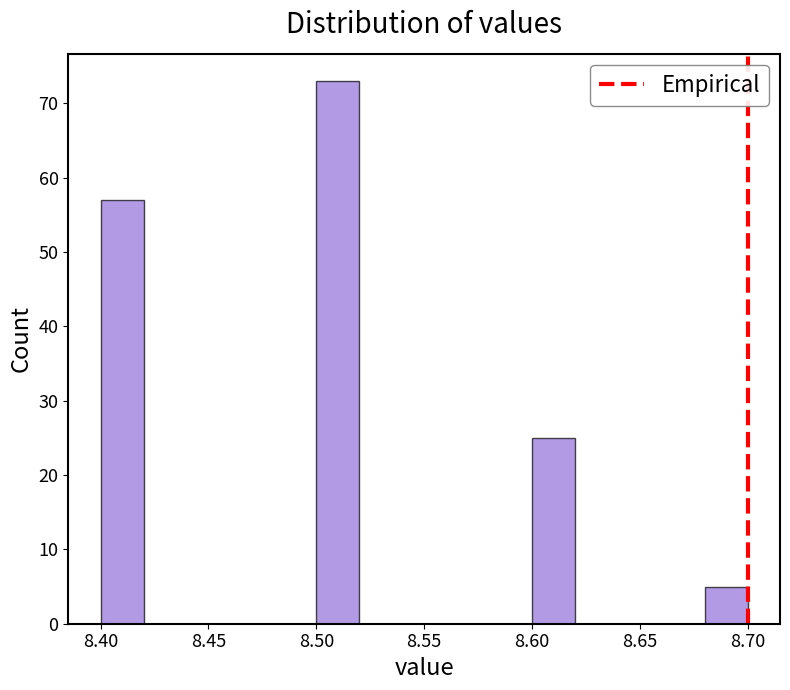

Reading left to right, transcribe this chart: for each bar, give the range it covers on the x-axis and its height. The values are not printed on the chart, so give them approximately, as read against the axis.

8.40 to 8.42: 57
8.42 to 8.44: 0
8.44 to 8.46: 0
8.46 to 8.48: 0
8.48 to 8.50: 0
8.50 to 8.52: 73
8.52 to 8.54: 0
8.54 to 8.56: 0
8.56 to 8.58: 0
8.58 to 8.60: 0
8.60 to 8.62: 25
8.62 to 8.64: 0
8.64 to 8.66: 0
8.66 to 8.68: 0
8.68 to 8.70: 5